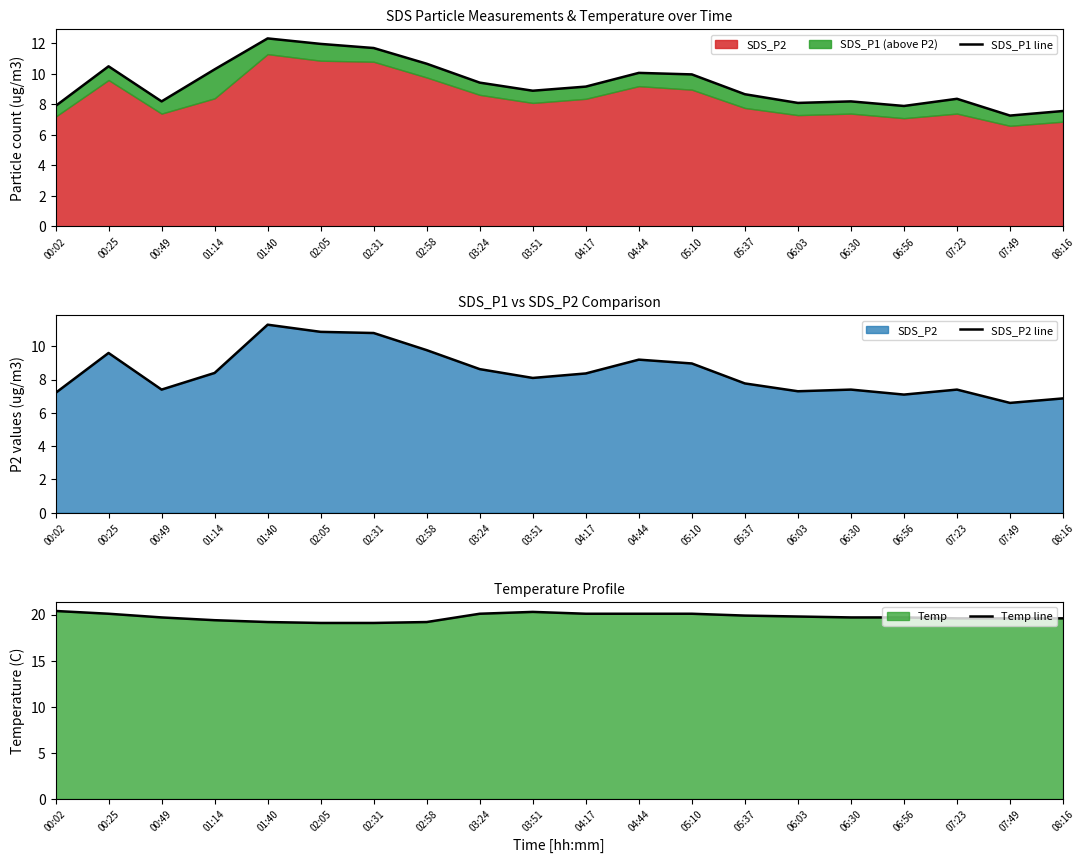

True or false: Temp line has more than 1 points higher than both neighbors.

False